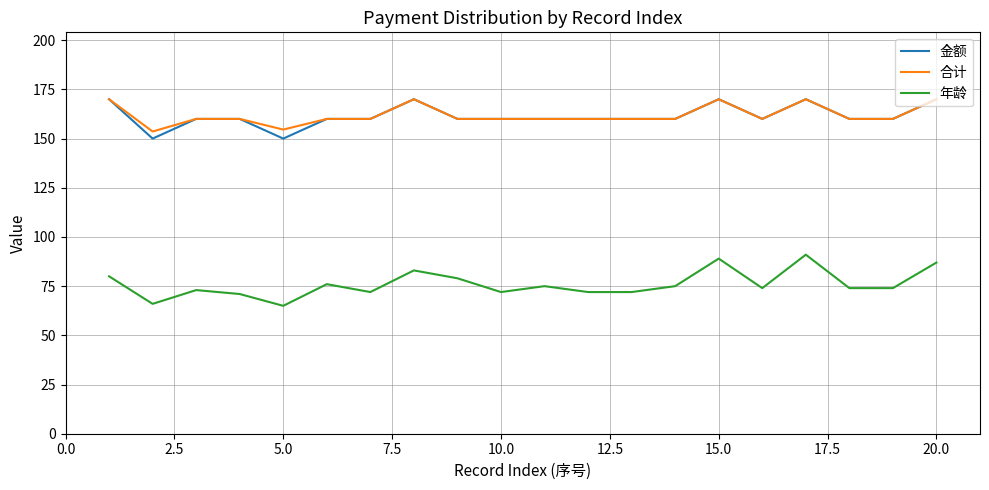

True or false: 合计 and 年龄 intersect in this chart.

False